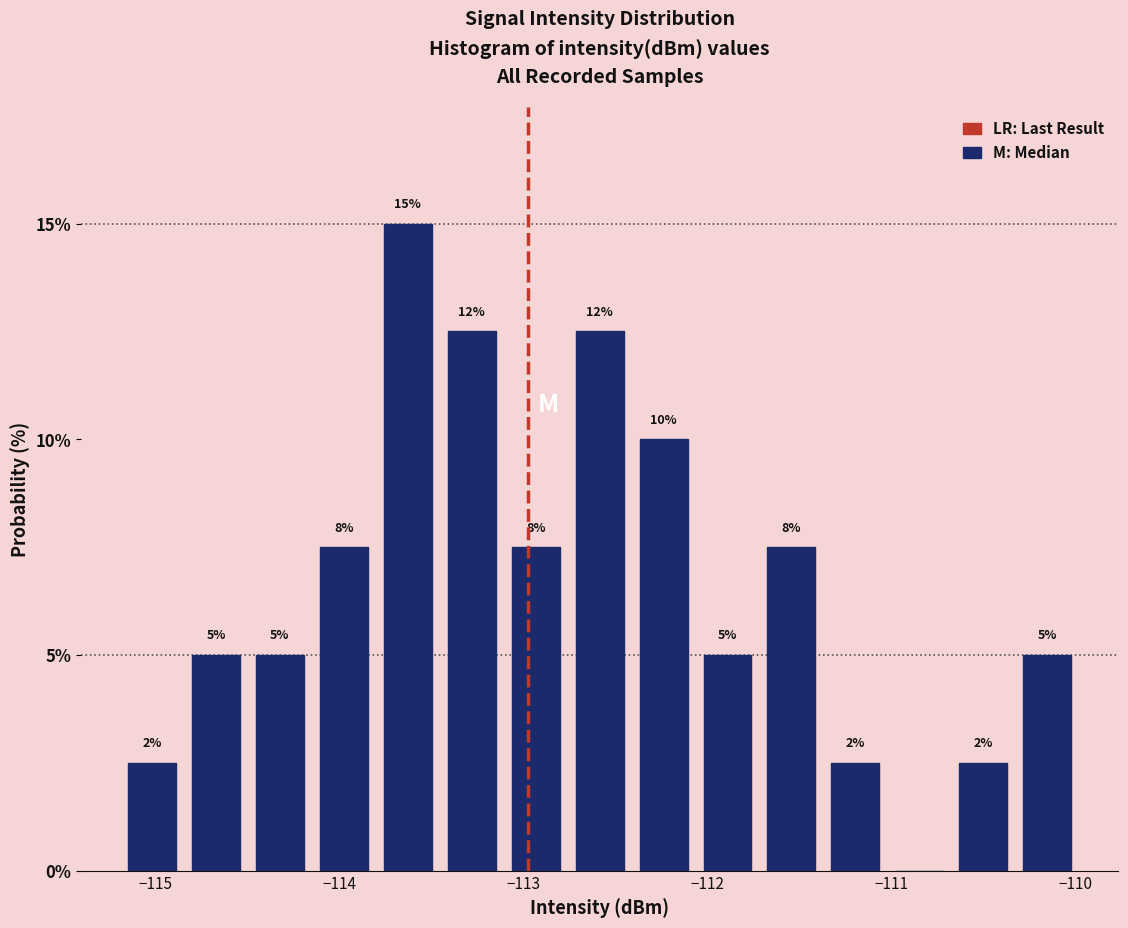

Read against the x-axis, roughly where is the centre of the tallest bar?

-113.6